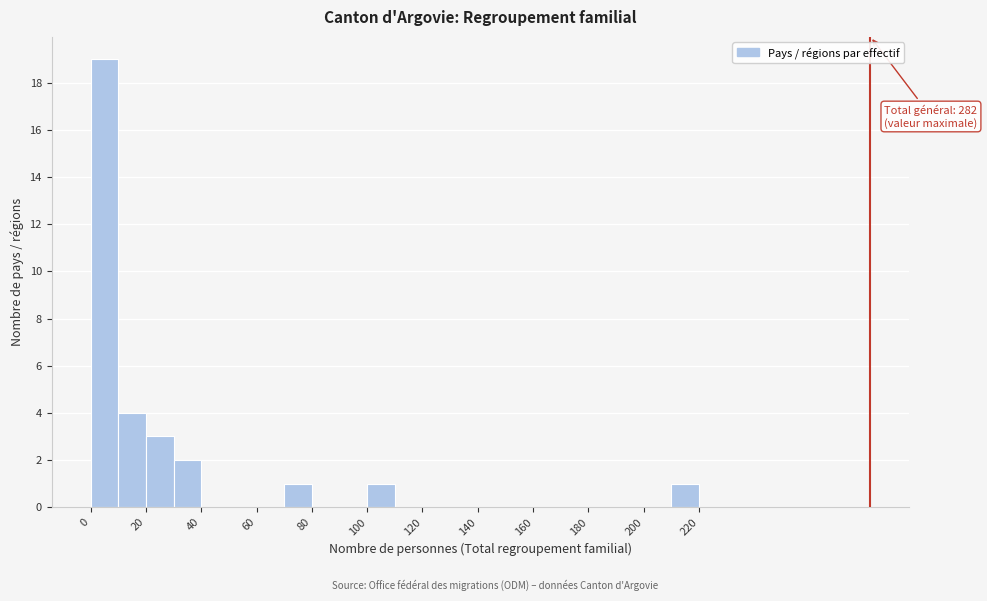

Which range on the x-axis has the tallest bar?

0 to 10